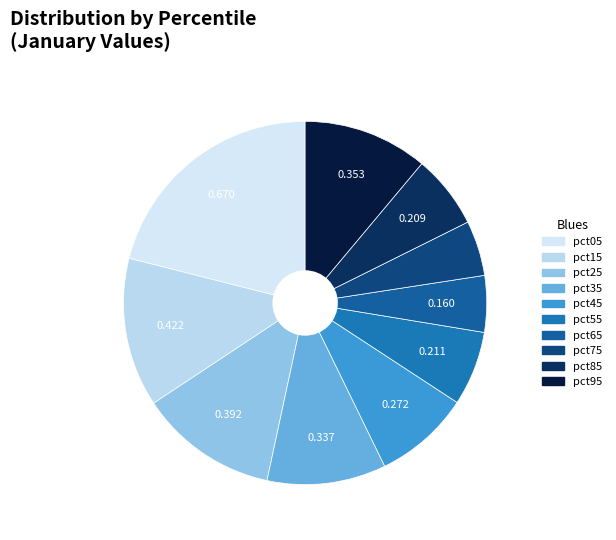

Count the number of slices in the pie.

10